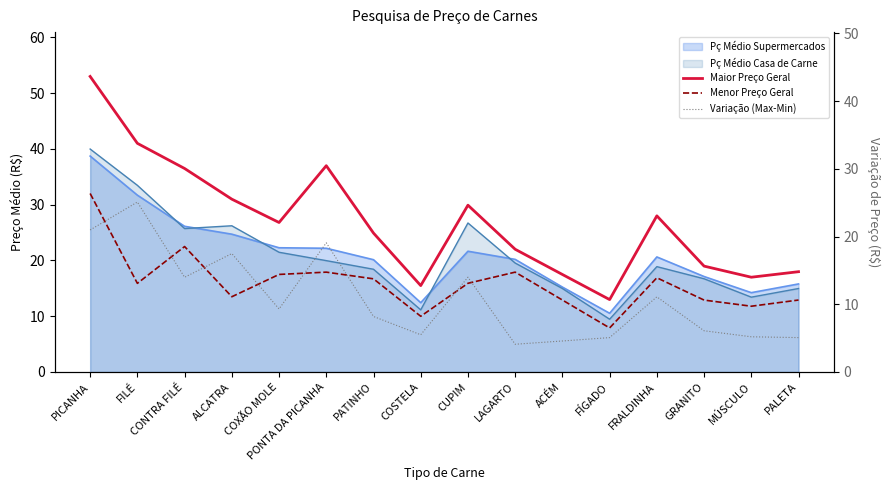

True or false: Menor Preço Geral has a value of 17.5 at COXÃO MOLE.

True